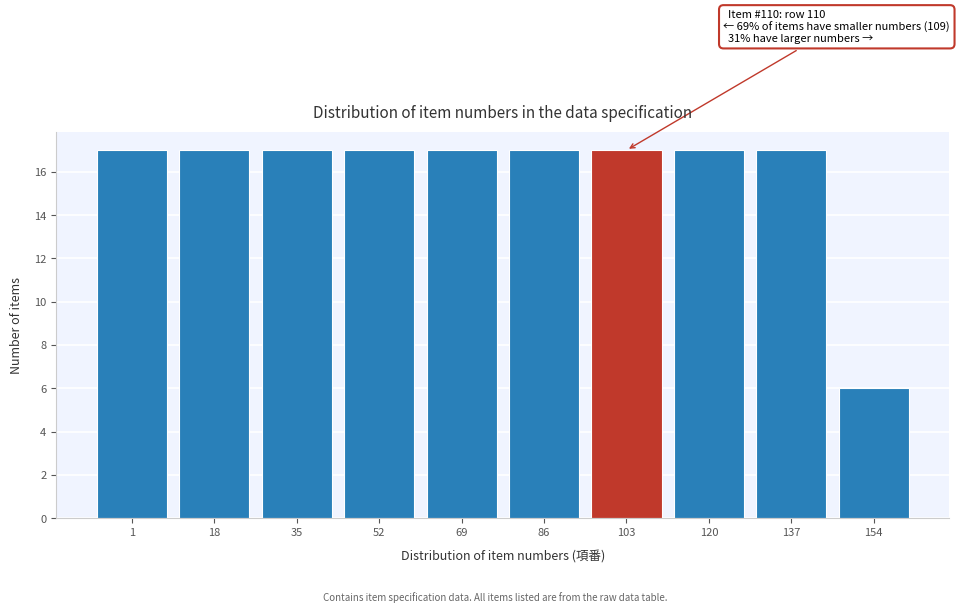

Reading right to left, list all the values displayed in this chart.

154=6	137=17	120=17	103=17	86=17	69=17	52=17	35=17	18=17	1=17